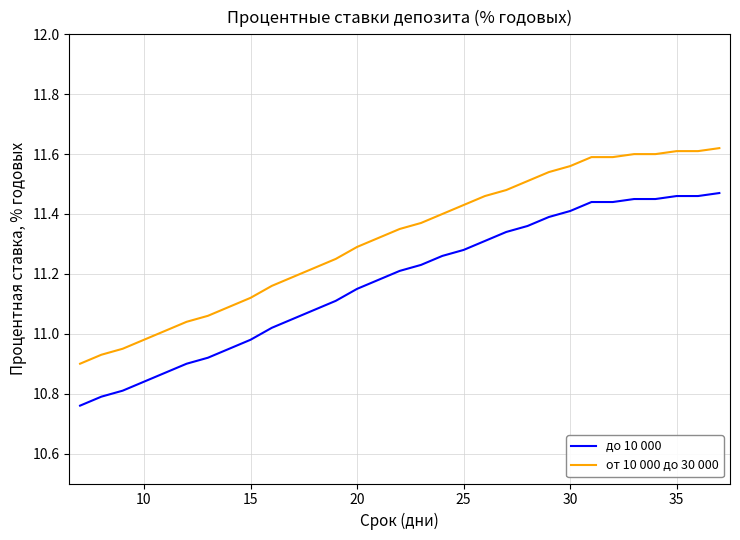

Rank the series by their average value, from lowest to highest.

до 10 000, от 10 000 до 30 000